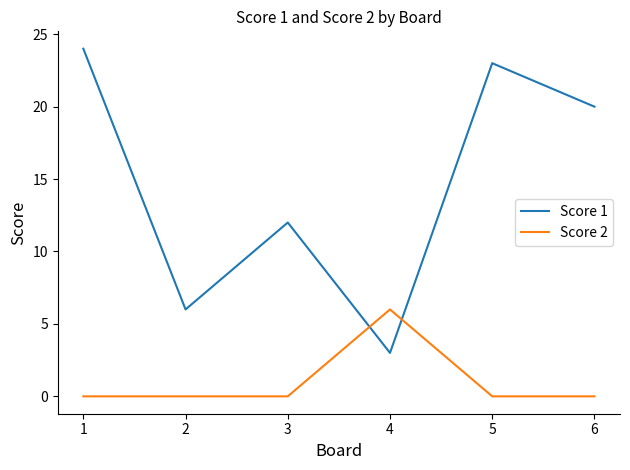

List the series in order of their peak value, lowest first.

Score 2, Score 1